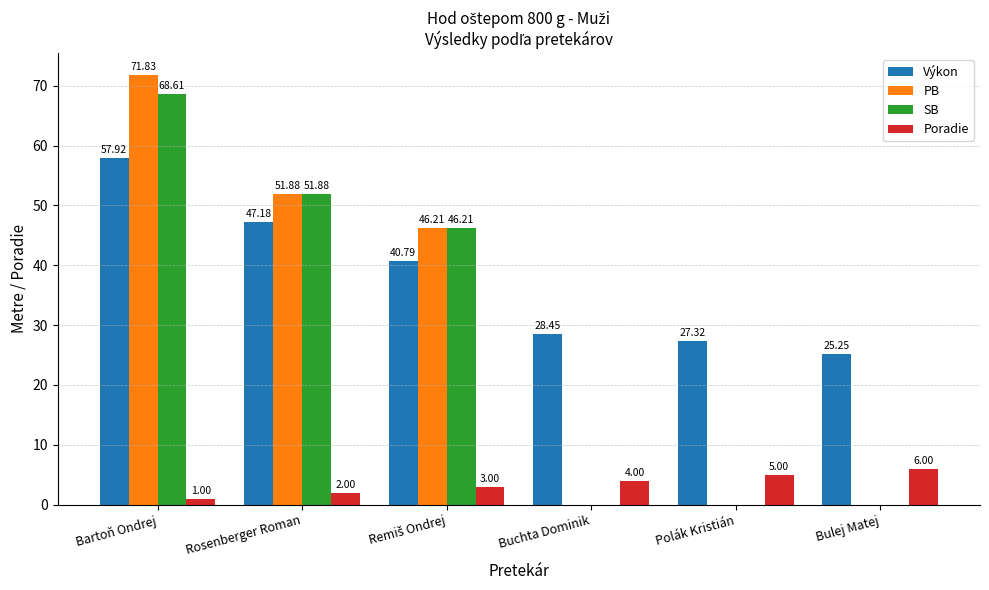

What is the sum of all PB values?

169.9